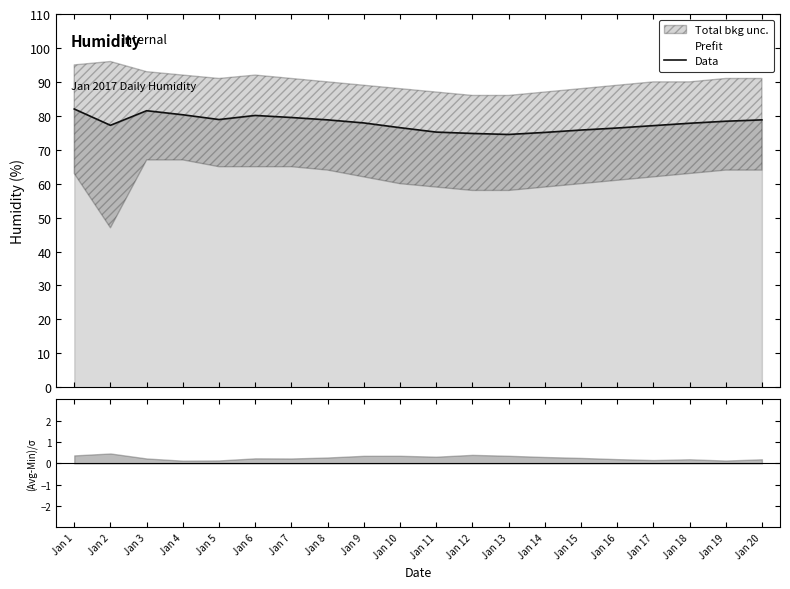

What is the value of the 11th point from the left?

75.2